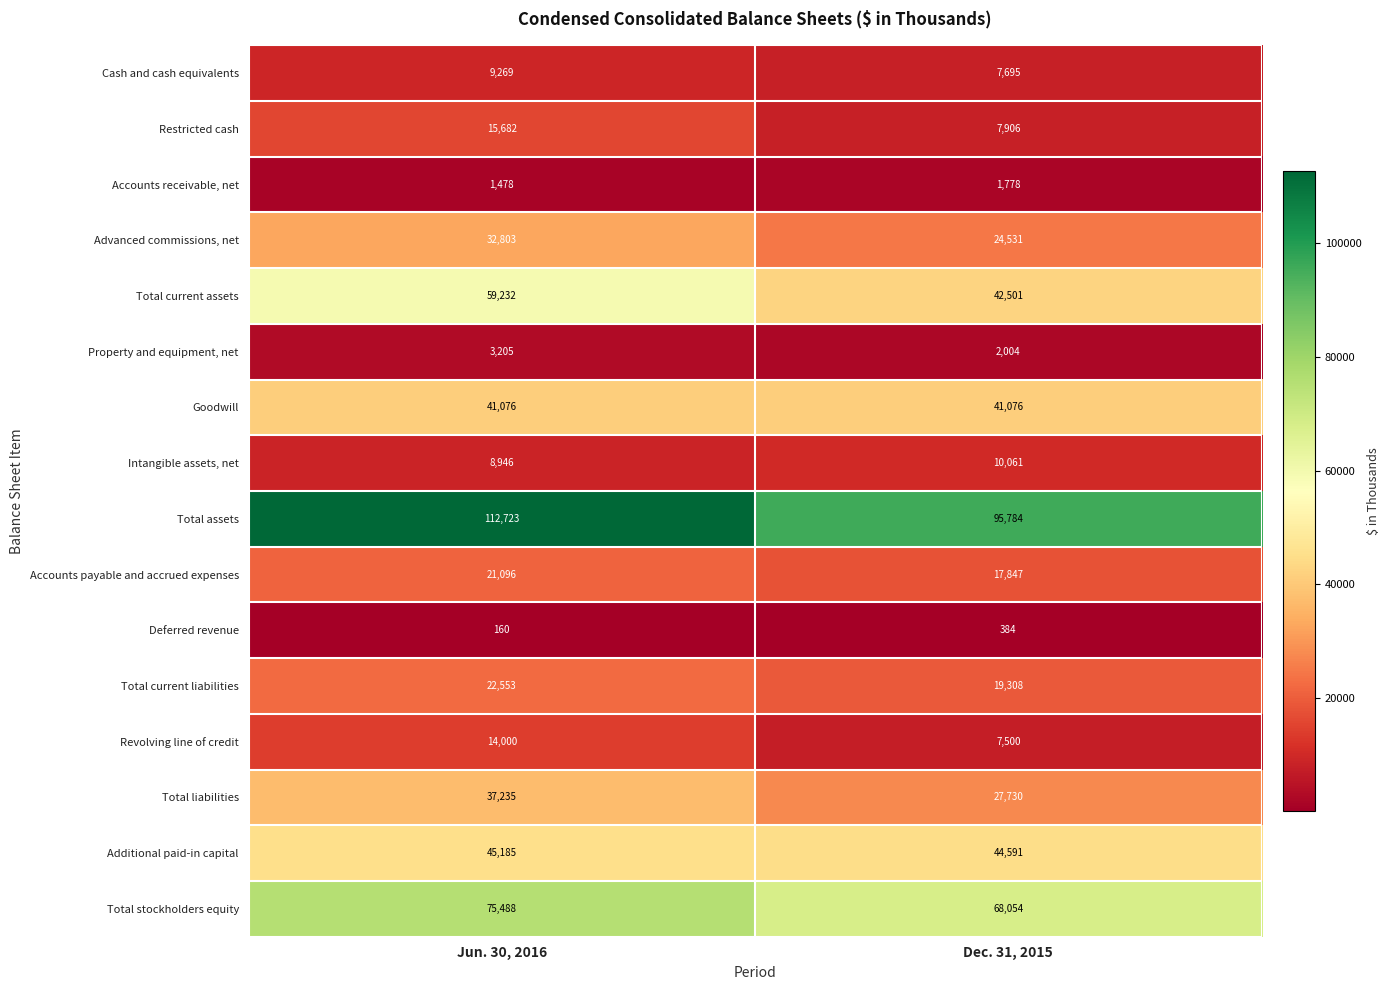

How many series are shown in this chart?

16